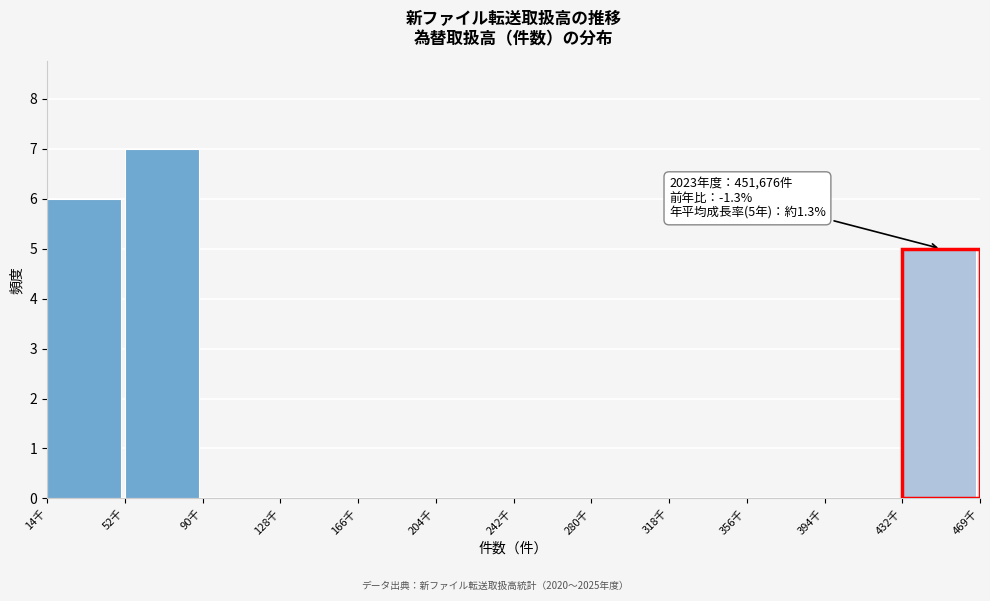

Reading right to left, extract all data points from this chart.

432千=5	394千=0	356千=0	318千=0	280千=0	242千=0	204千=0	166千=0	128千=0	90千=0	52千=7	14千=6